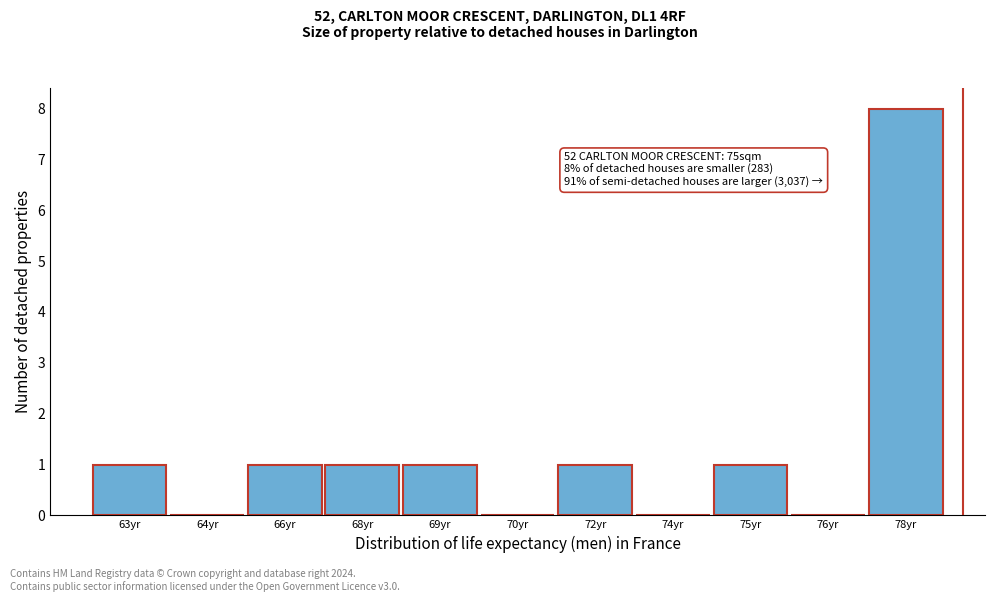

Reading left to right, list all the values displayed in this chart.

63yr=1	64yr=0	66yr=1	68yr=1	69yr=1	70yr=0	72yr=1	74yr=0	75yr=1	76yr=0	78yr=8